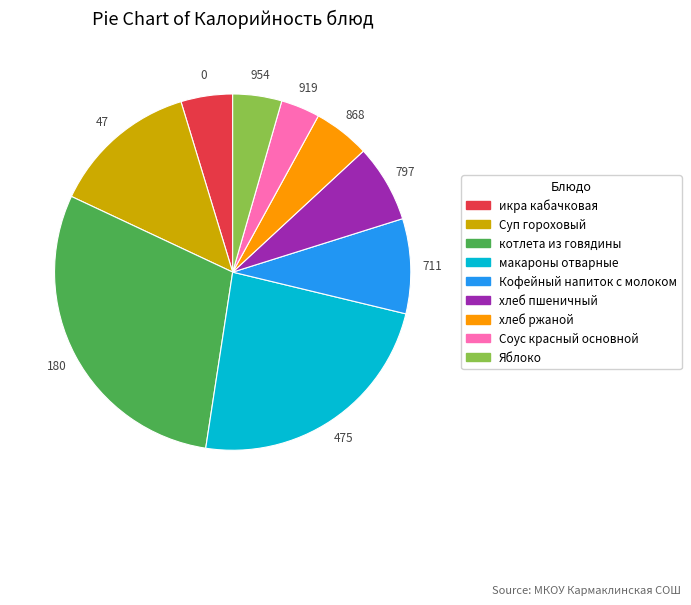

How many slices are in this pie chart?

9